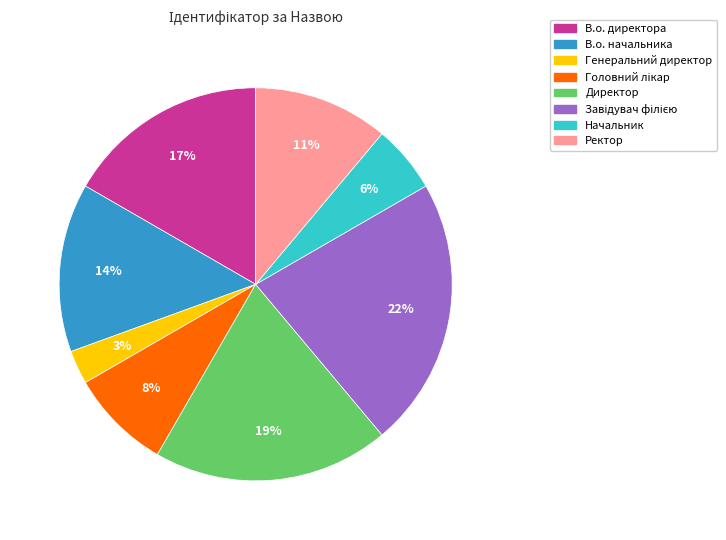

To the nearest percent, what is the difference between the Ректор and Директор slice percentages?

8%